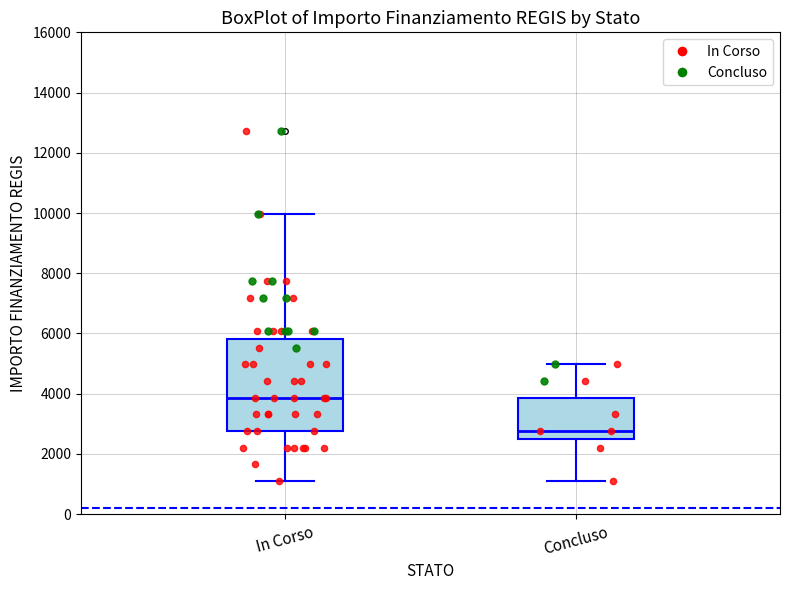

Where is the lower edge of the box for Concluso on the y-axis? The values are not printed on the chart, so give them approximately, as read against the axis.

2400